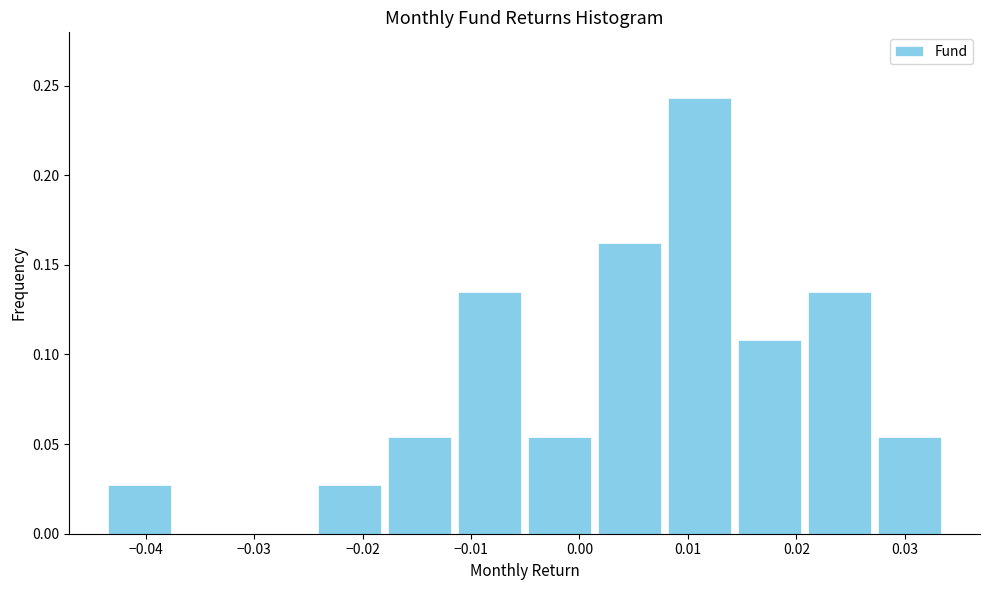

How tall is the bar that spans -0.012 to -0.005 on the x-axis? Neither the bar edges nor the heights are printed on the chart, so give them approximately, as read against the axes.

0.135